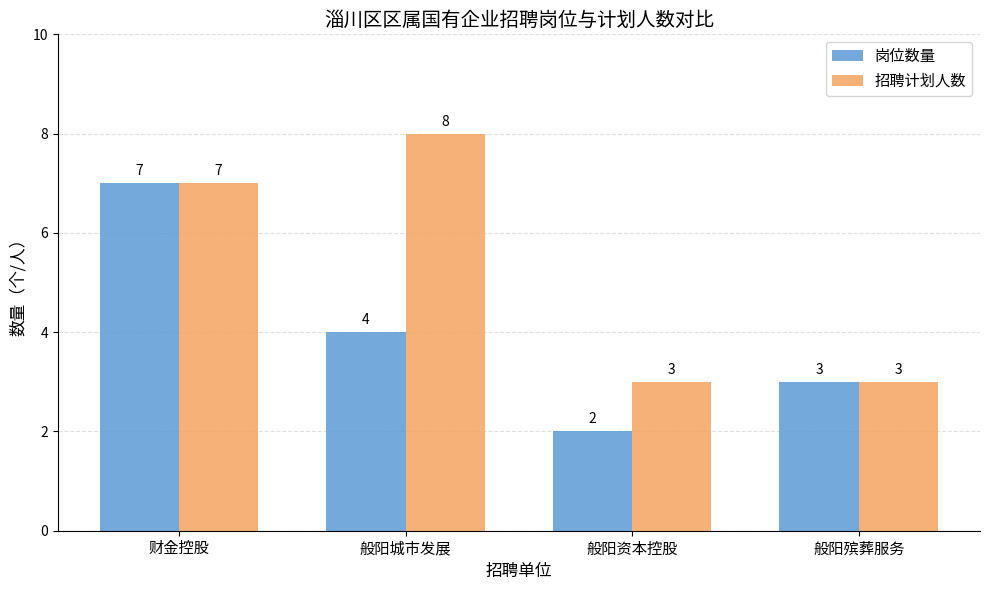

The 招聘计划人数 series shows 3 at 般阳殡葬服务. True or false?

True